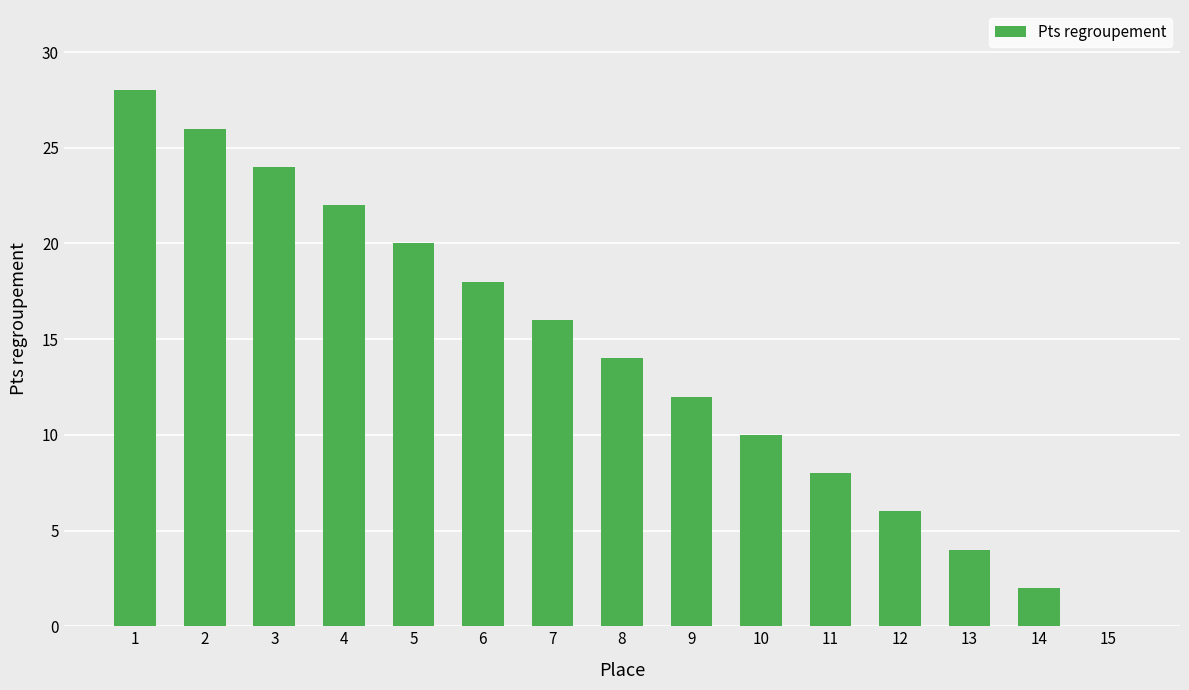

What is the sum of all values?

210